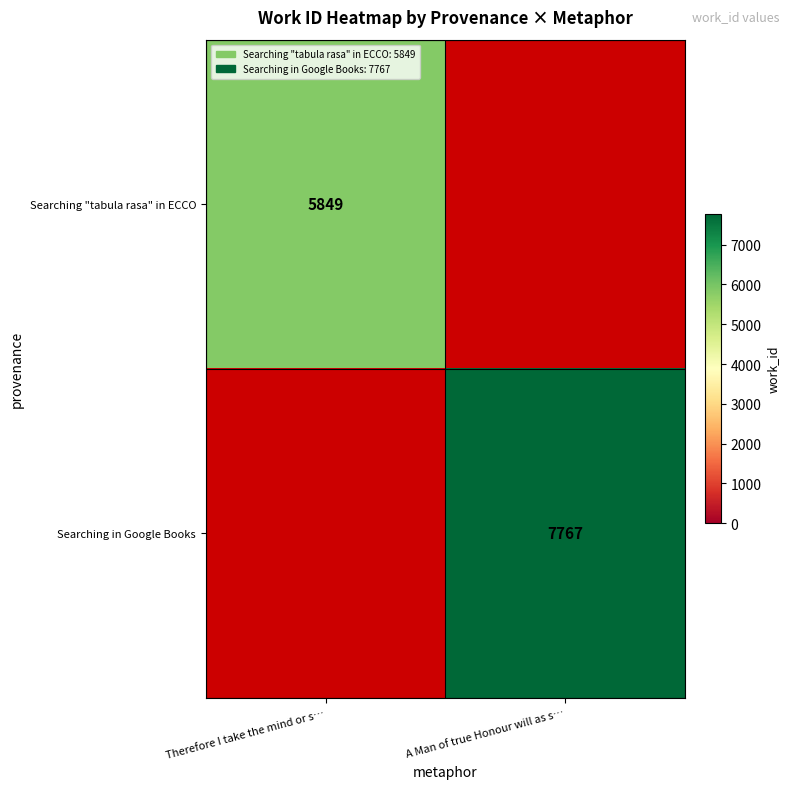

Is it true that Searching "tabula rasa" in ECCO equals 9412 at Therefore I take the mind or s…?

False